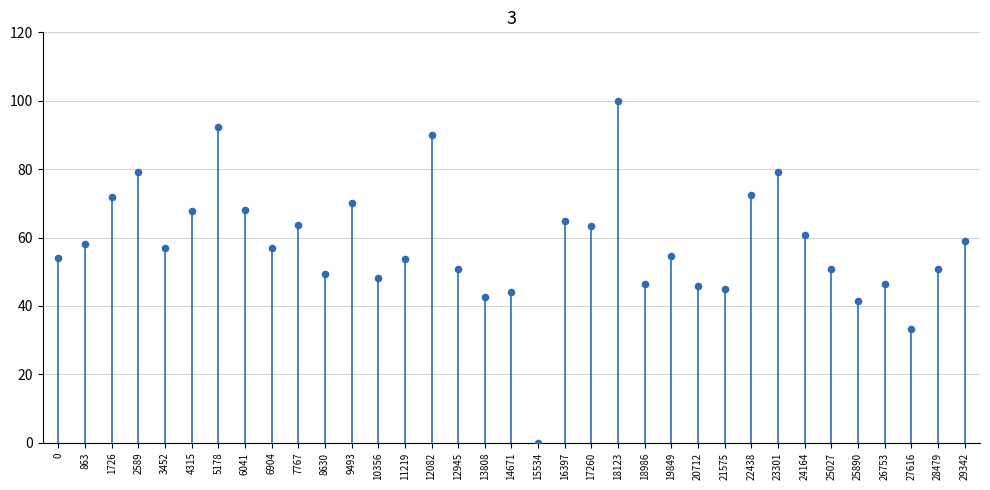

What is the range of X values (max minus min)?

29342.0